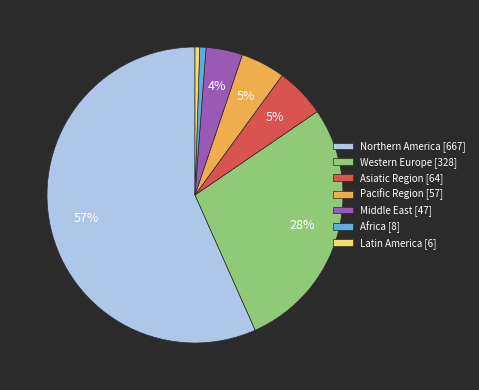

Do Pacific Region [57] and Middle East [47] together represent more than half of the pie?

No